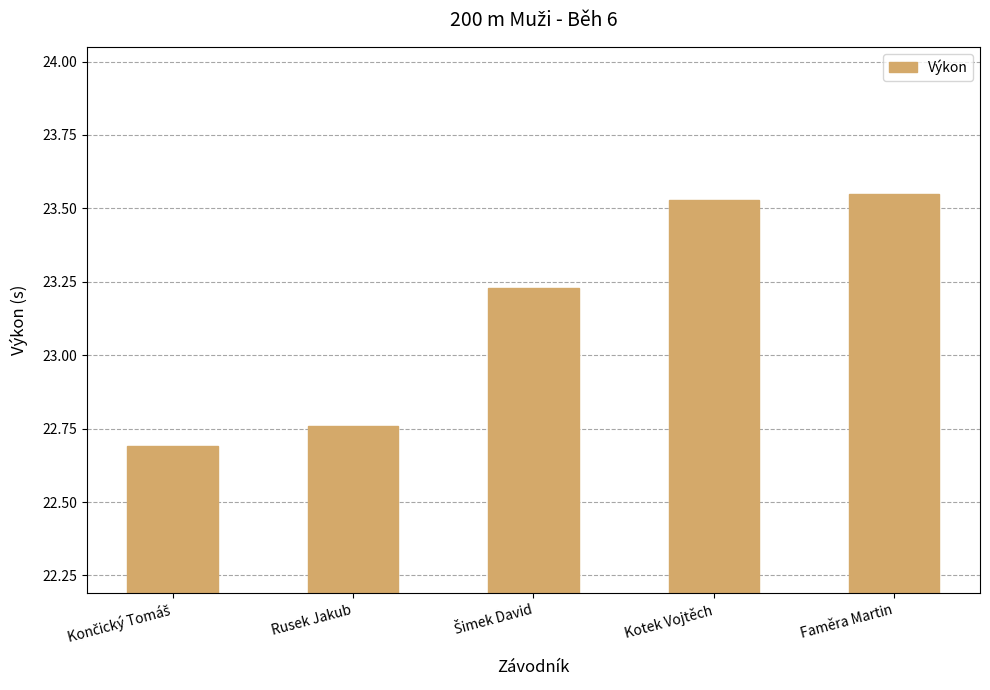

Approximately how many times larger is the value at Rusek Jakub compared to Kotek Vojtěch?

1.0